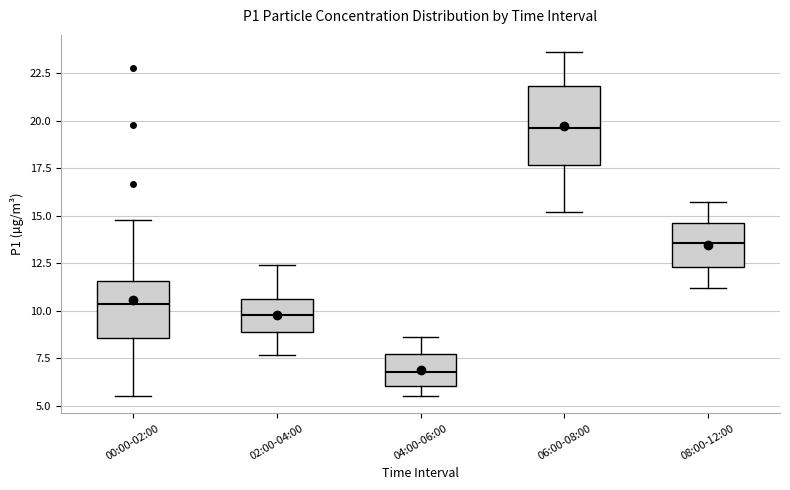

Where is the upper edge of the box for 04:00-06:00 on the y-axis? The values are not printed on the chart, so give them approximately, as read against the axis.

7.5